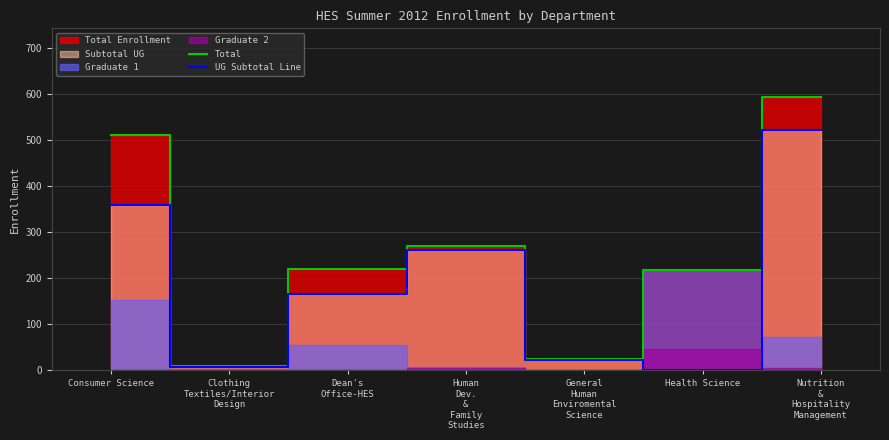

In Total, how many points are higher than both neighbors (excluding endpoints)?

1